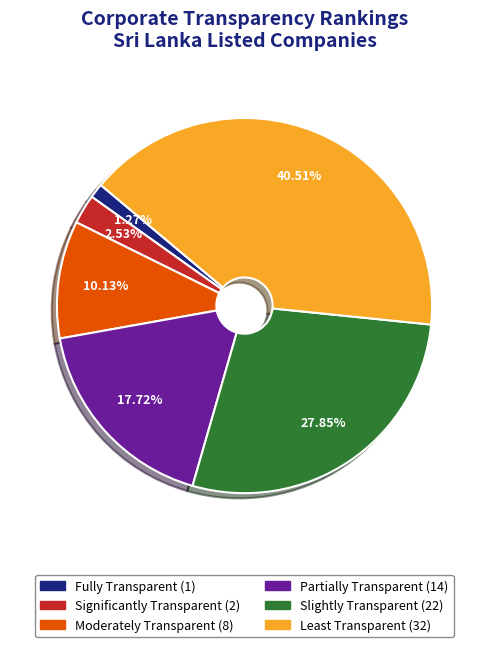

Between Significantly Transparent and Least Transparent, which is larger?

Least Transparent